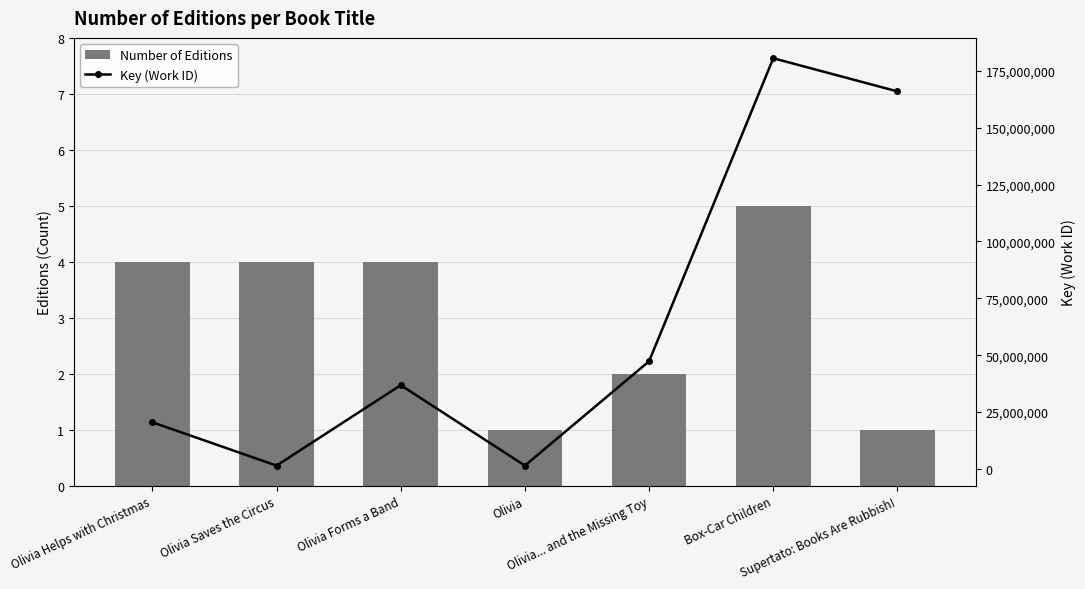

At how many categories does at least one series exceed 53807843?

2